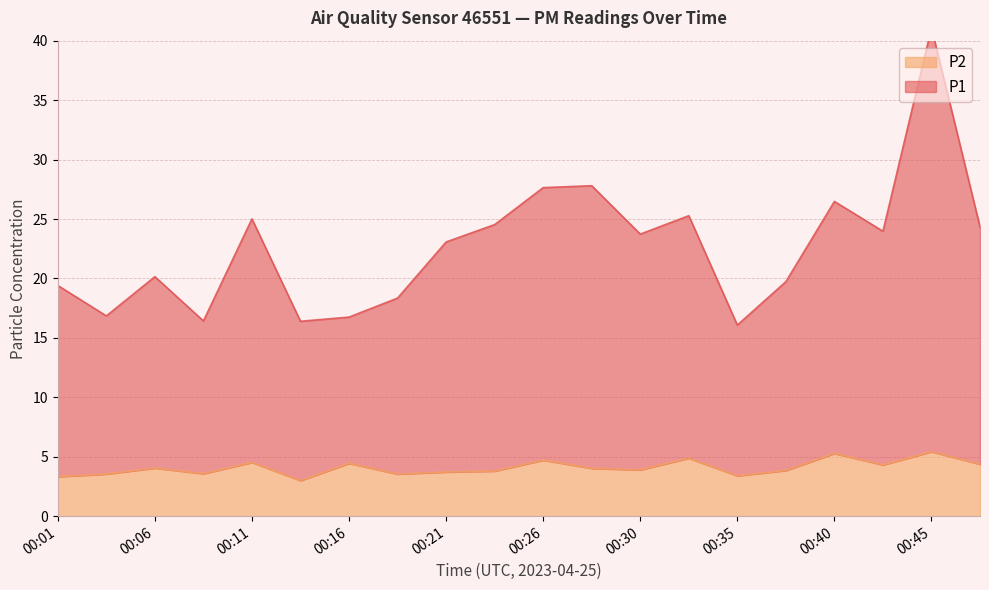

At 00:35, list the series in order from smallest to largest.

P2, P1